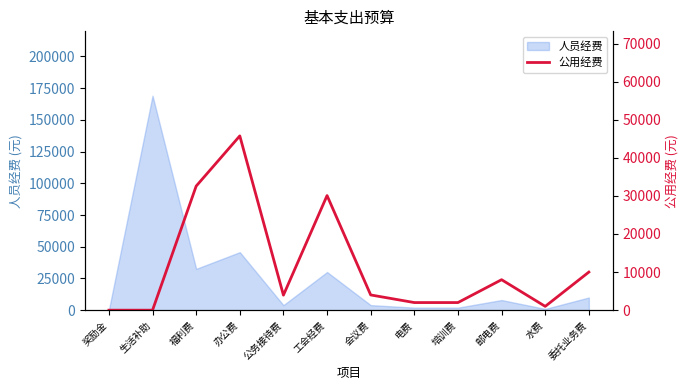

The 人员经费 series shows 45750 at 办公费. True or false?

True